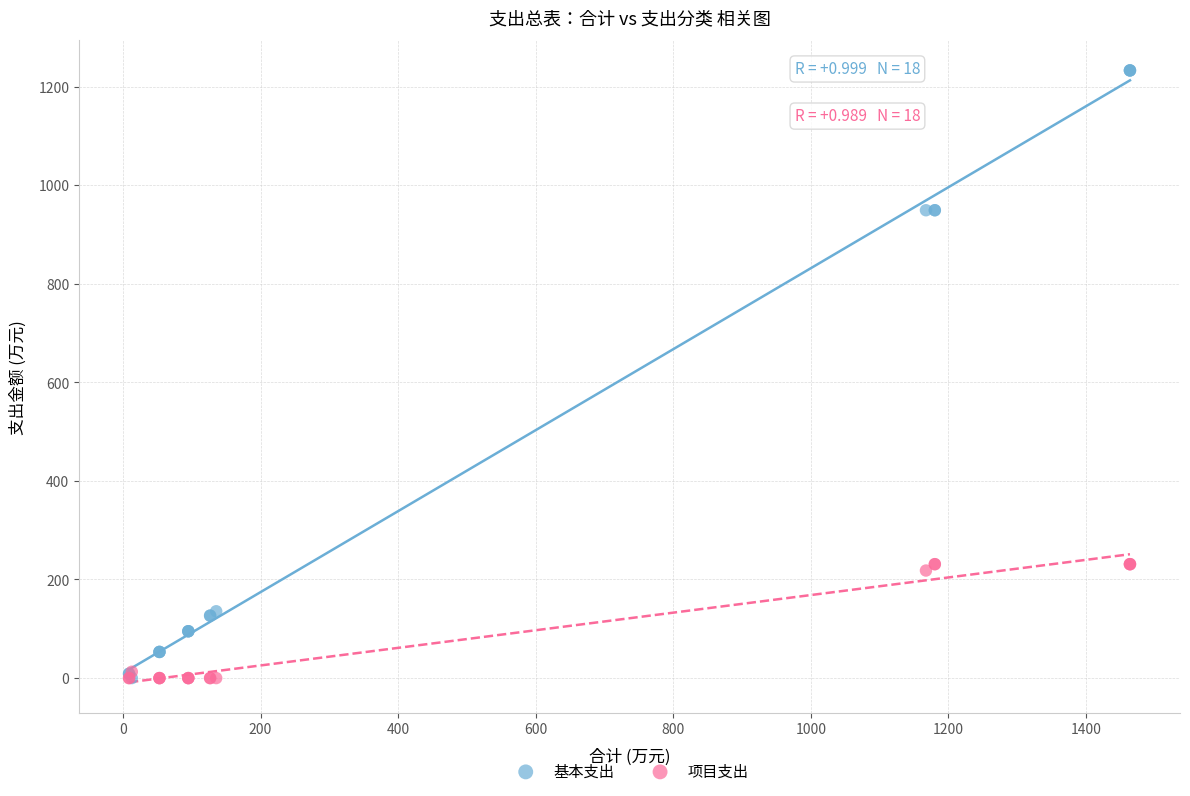

What are all the series names shown in the legend?

基本支出, 项目支出